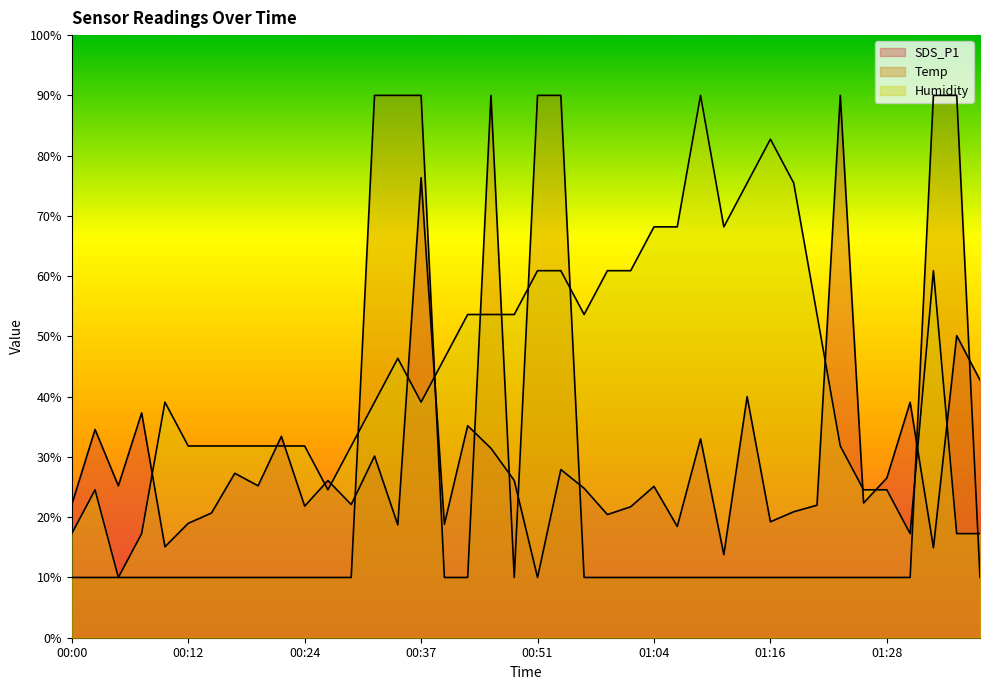

At which label does Temp reach its minimum?

00:00